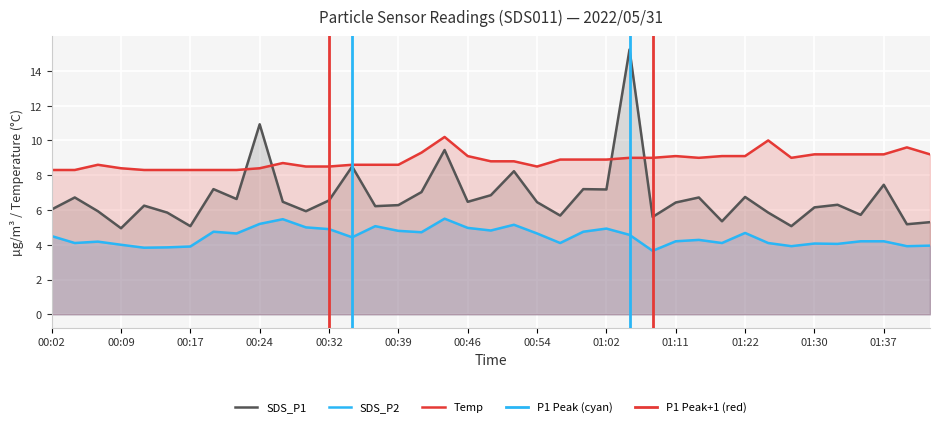

At which category is the sum across all series the highest?

25